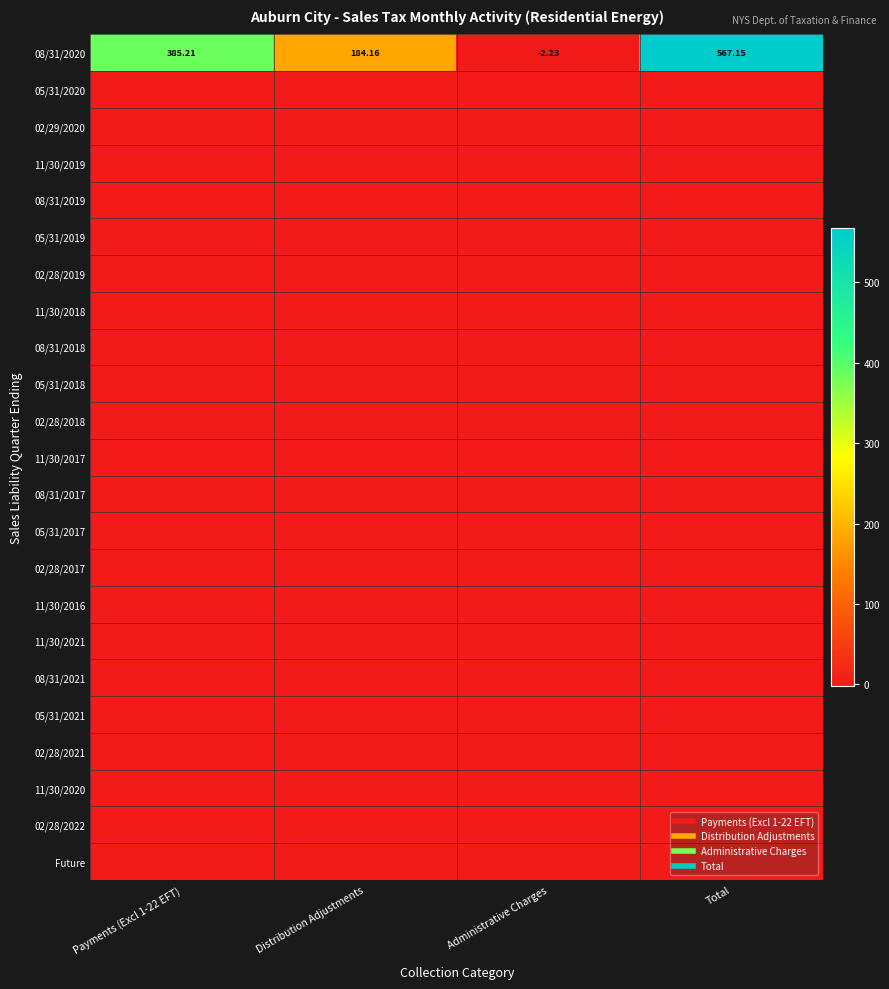

Which series changed the most between Payments (Excl 1-22 EFT) and Distribution Adjustments?

08/31/2020